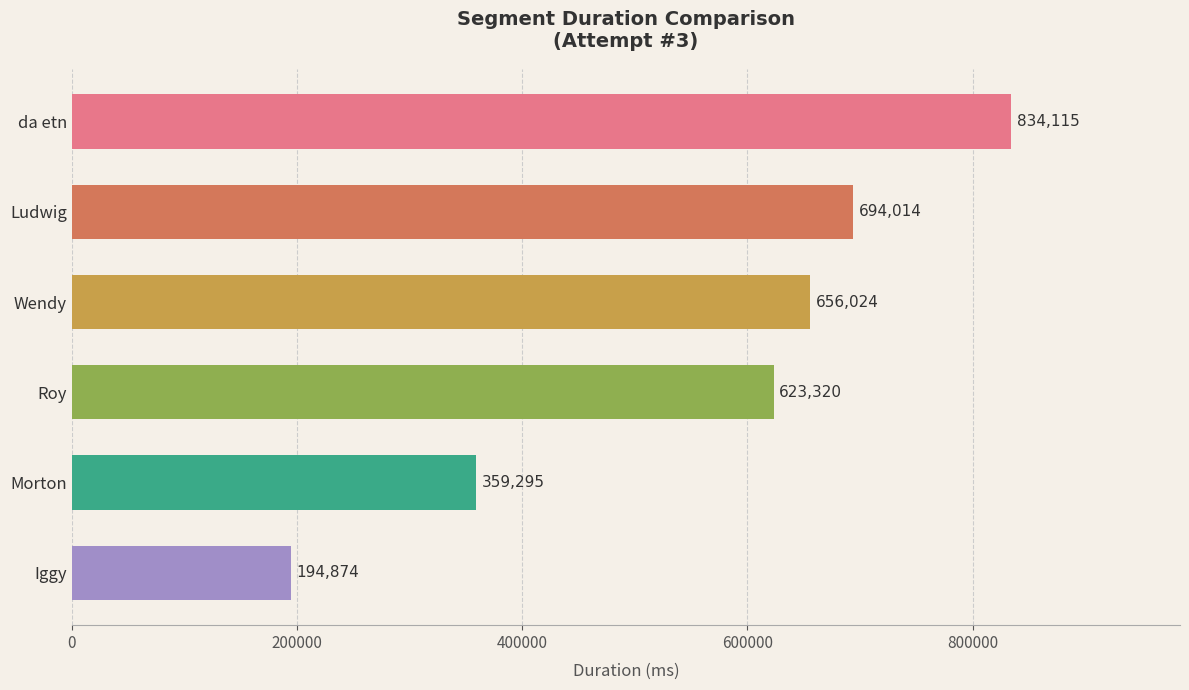

True or false: the data shows 623320 at Roy.

True